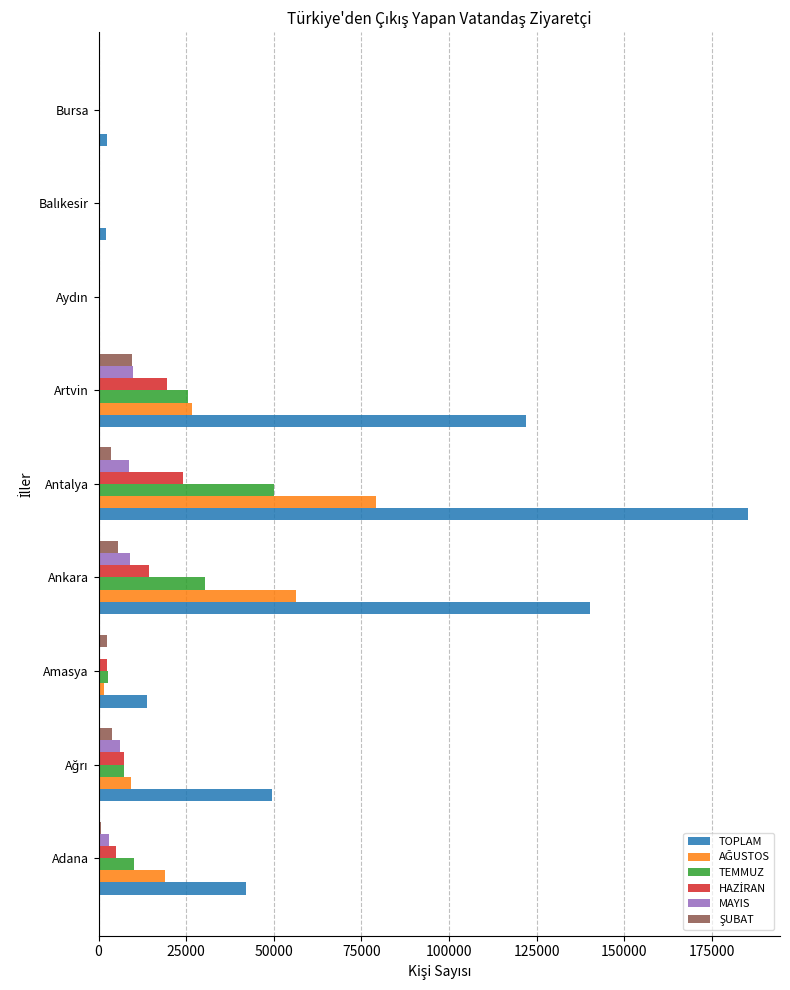

Where is TOPLAM nearest to the value 92654?

Artvin